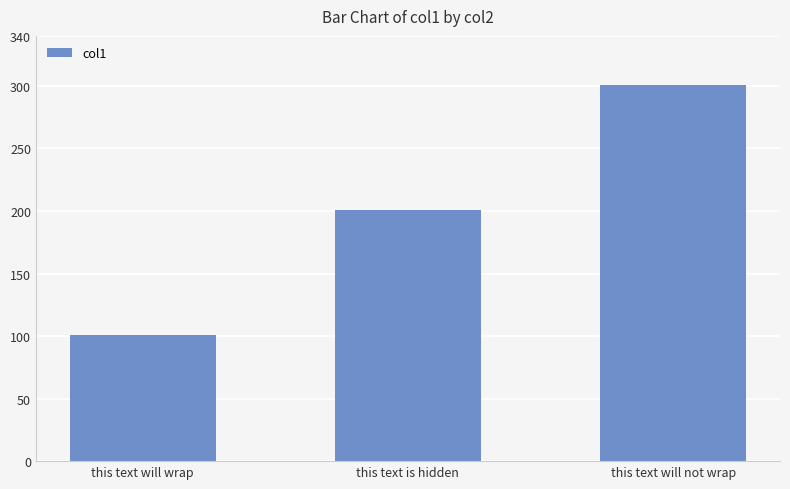

How many values are between 101 and 301?

3